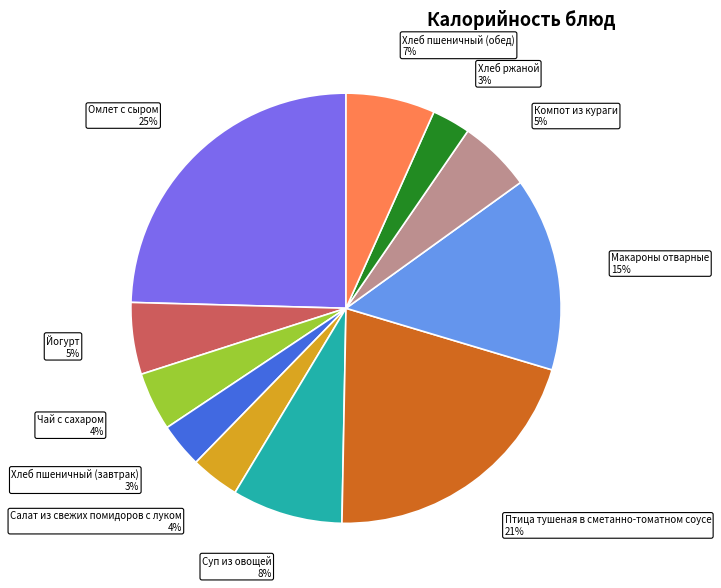

Is there any slice that represents more than half of the pie?

No